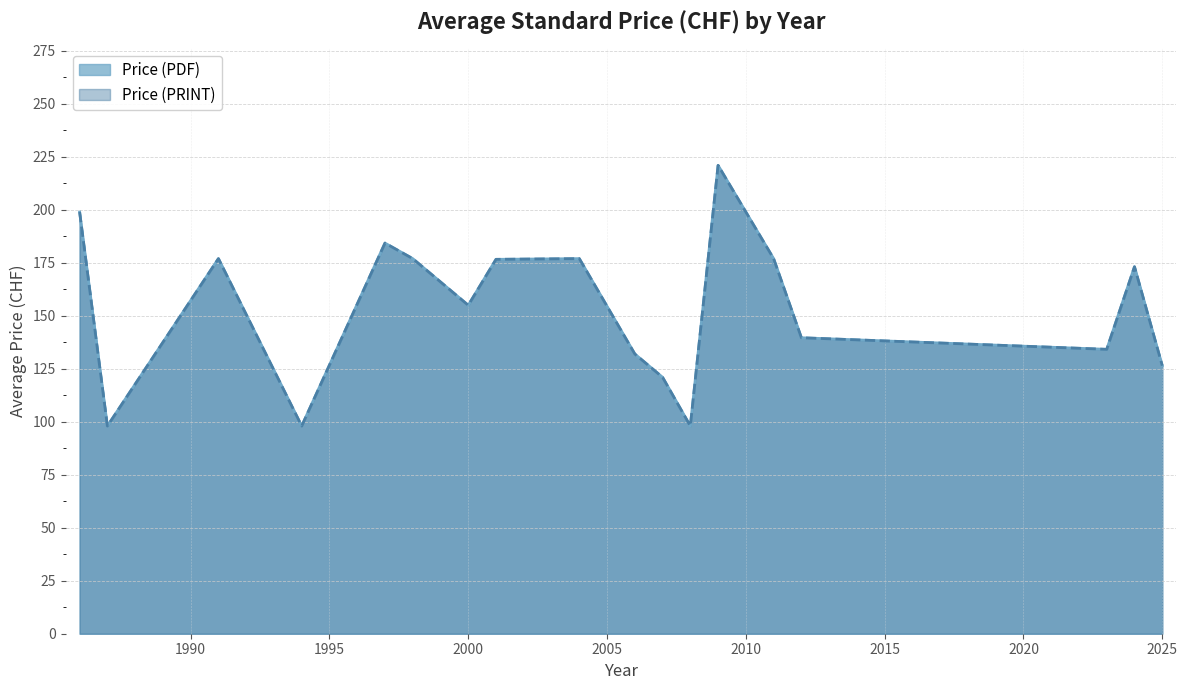

Does the chart have visible grid lines?

Yes